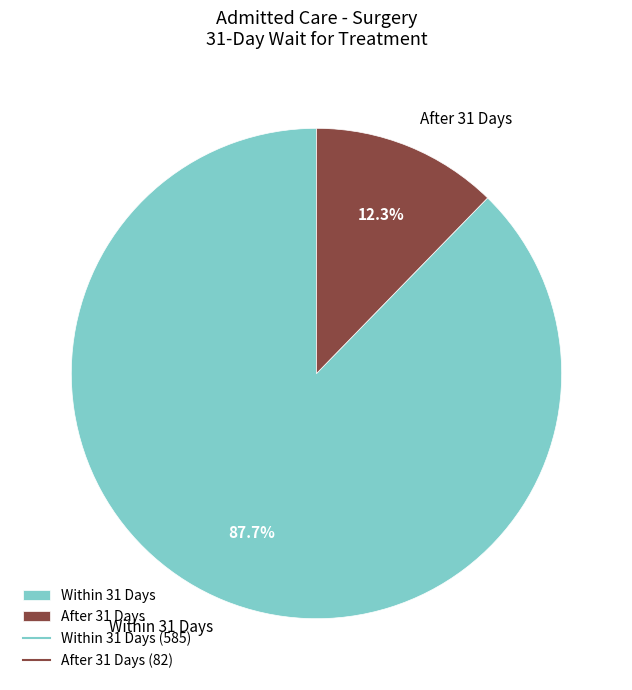

Which slice is the smallest?

After 31 Days